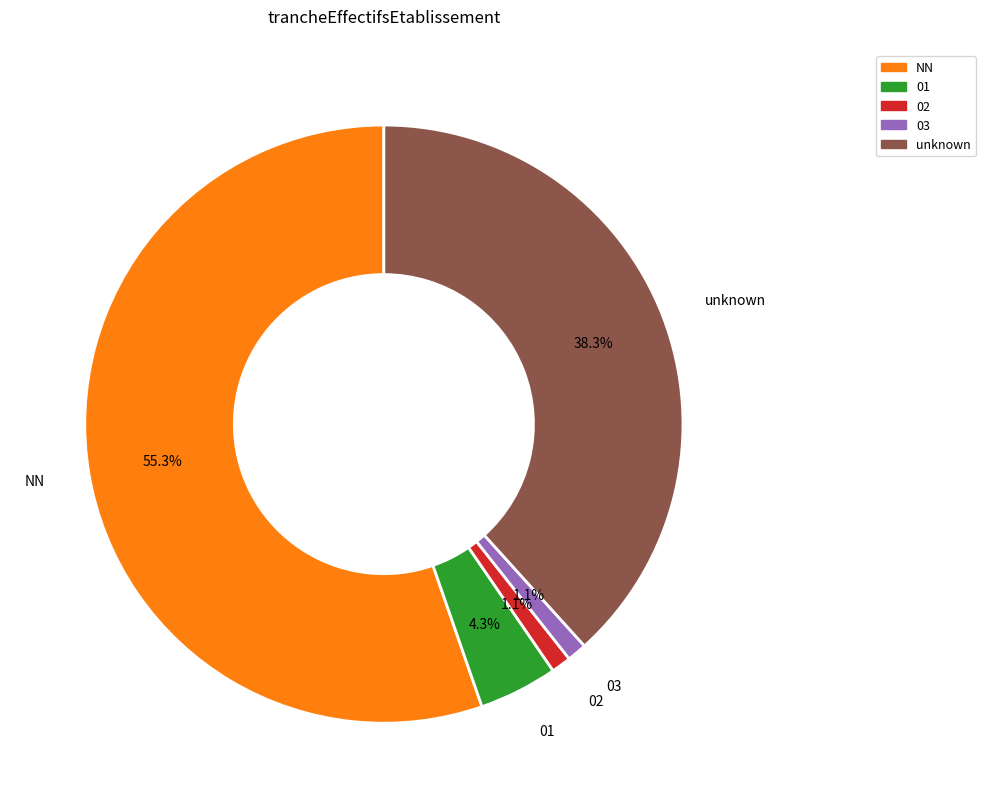

What is the largest slice in the pie chart?

NN